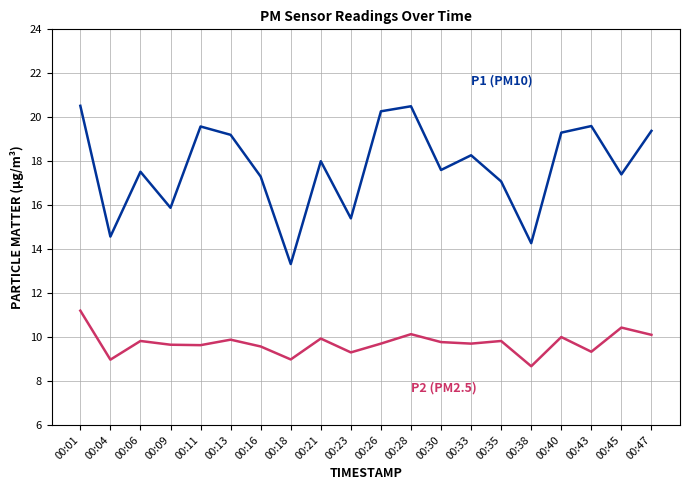

At which category is the sum across all series the highest?

00:01